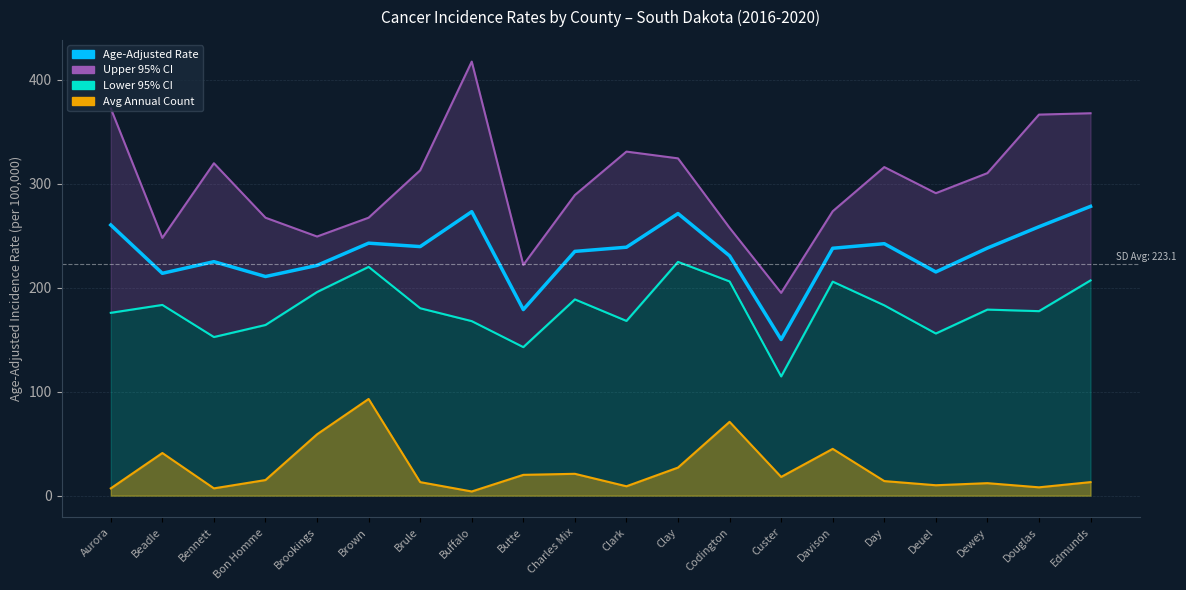

Reading left to right, extract all data points from this chart.

Aurora=260.4	Beadle=213.9	Bennett=225.1	Bon Homme=210.8	Brookings=221.5	Brown=242.9	Brule=239.6	Buffalo=273.2	Butte=179.0	Charles Mix=235.0	Clark=239.0	Clay=271.4	Codington=230.7	Custer=150.2	Davison=238.0	Day=242.4	Deuel=215.2	Dewey=238.2	Douglas=258.7	Edmunds=278.3